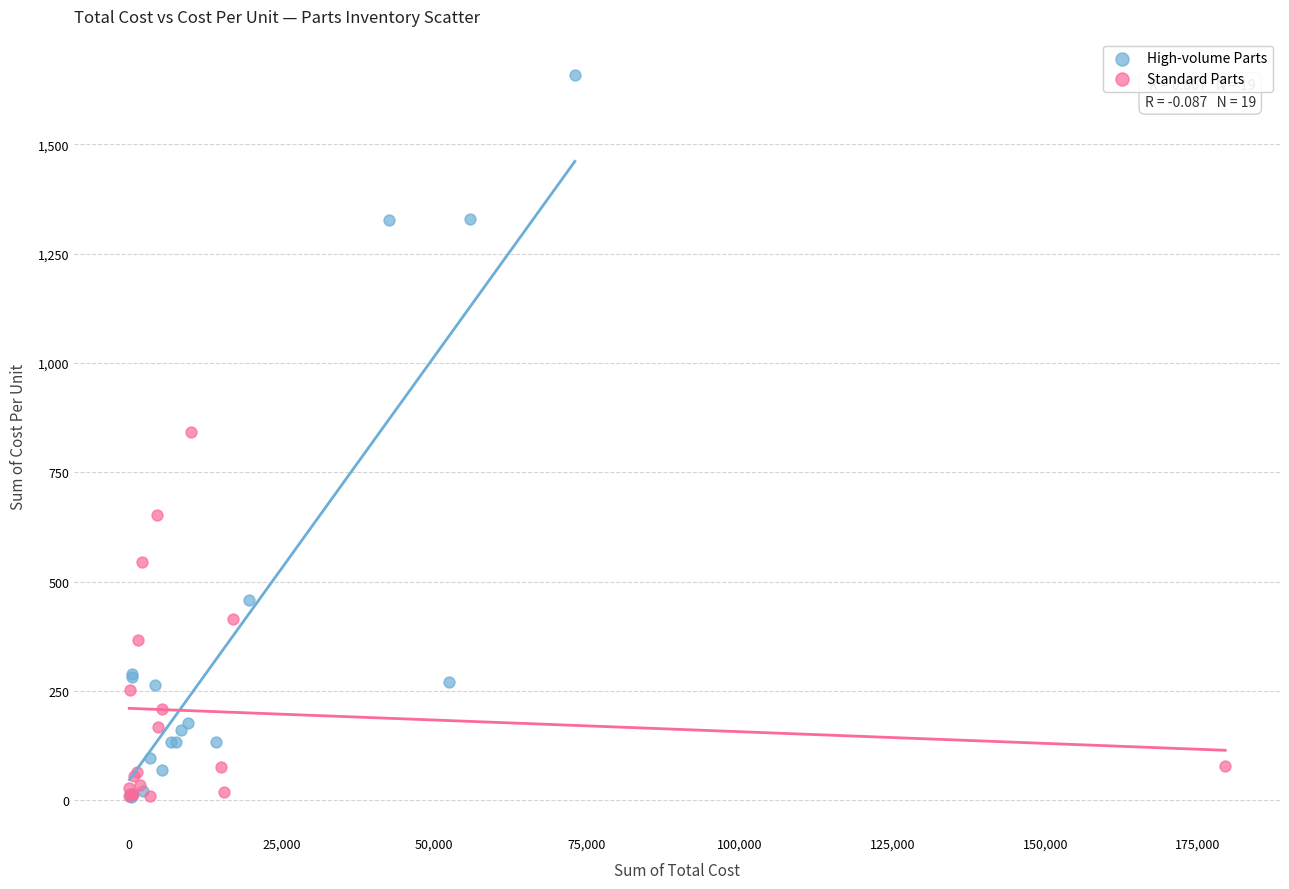

Which series reaches the maximum Y coordinate?

High-volume Parts